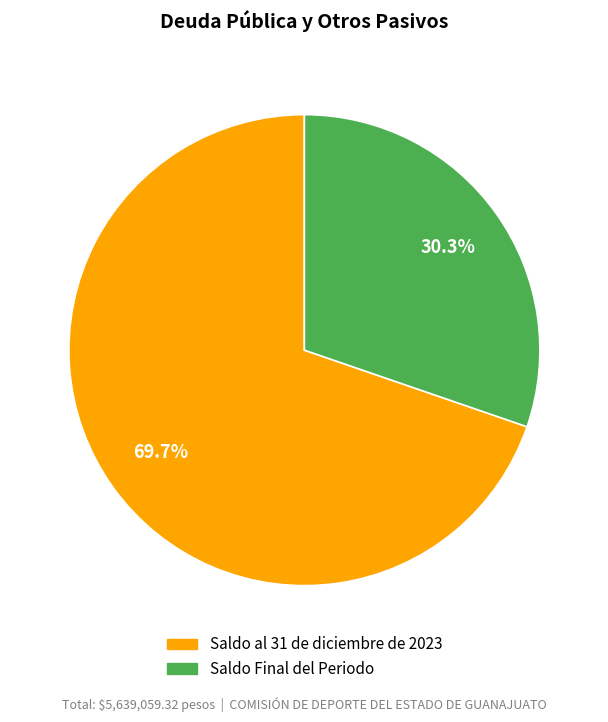

To the nearest percent, what is the difference between the Saldo Final del Periodo and Saldo al 31 de diciembre de 2023 slice percentages?

39%